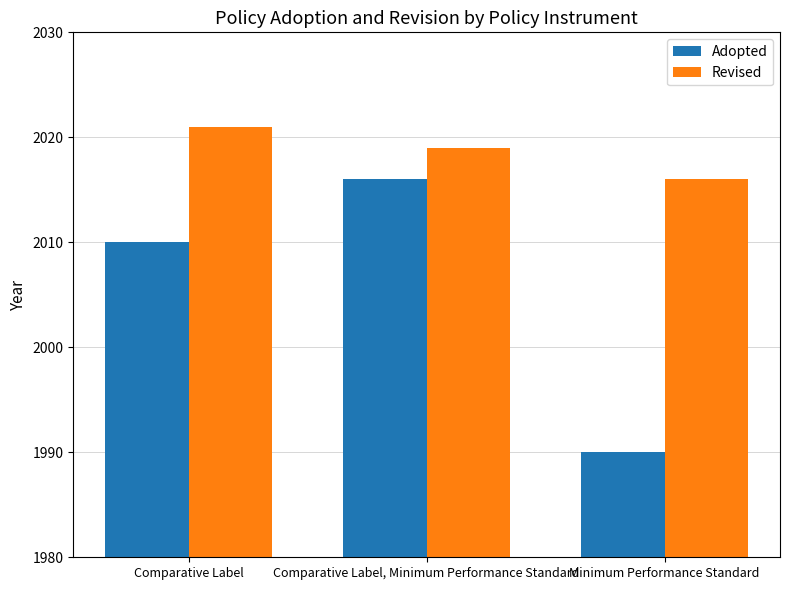

Reading left to right, list all the values displayed in this chart.

Adopted: Comparative Label=2010	Comparative Label, Minimum Performance Standard=2016	Minimum Performance Standard=1990
Revised: Comparative Label=2021	Comparative Label, Minimum Performance Standard=2019	Minimum Performance Standard=2016